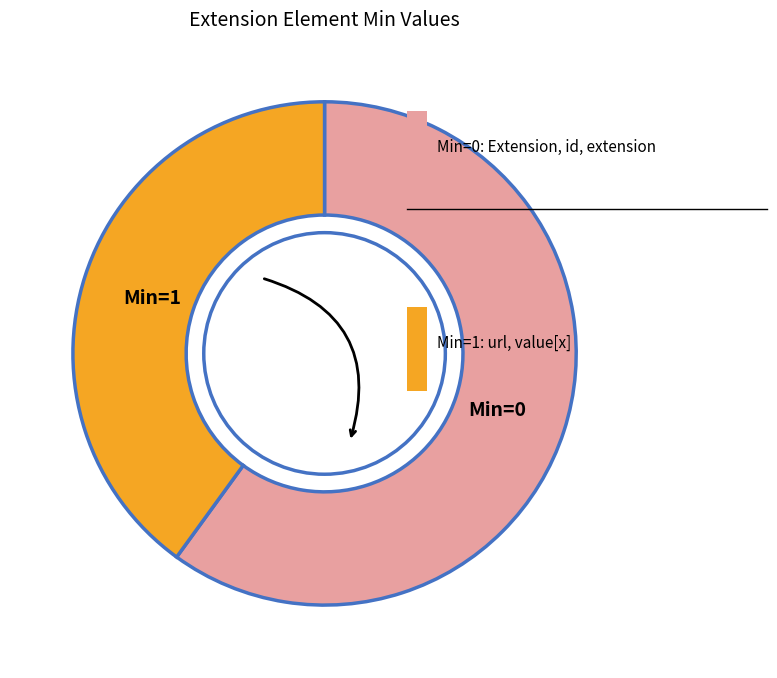

Is there any slice that represents more than half of the pie?

Yes